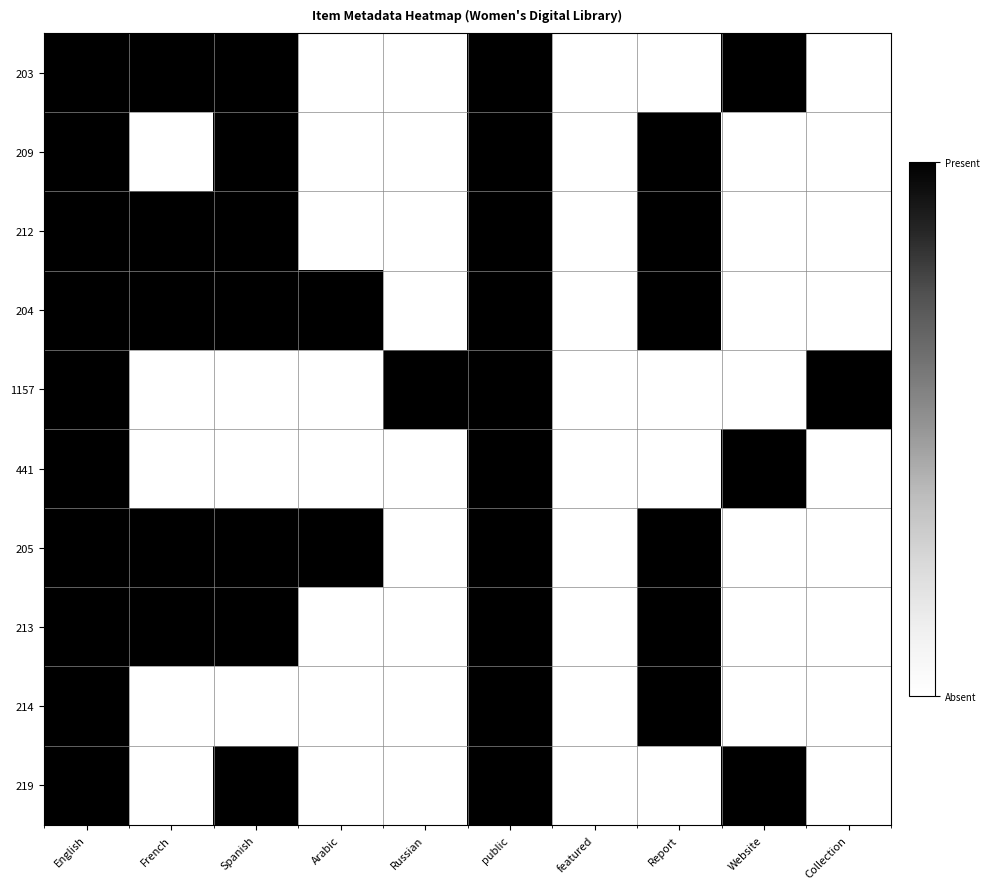

What is the spread (max minus min) of values at Spanish?

1